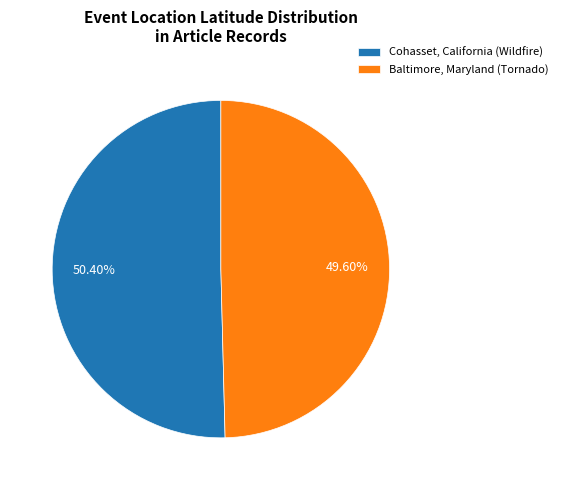

To the nearest percent, what is the difference between the Baltimore, Maryland (Tornado) and Cohasset, California (Wildfire) slice percentages?

1%